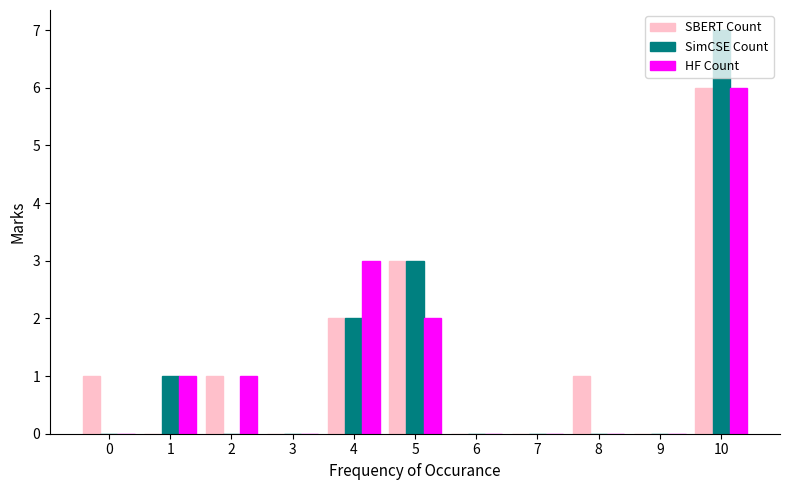

At which category is the sum across all series the highest?

10